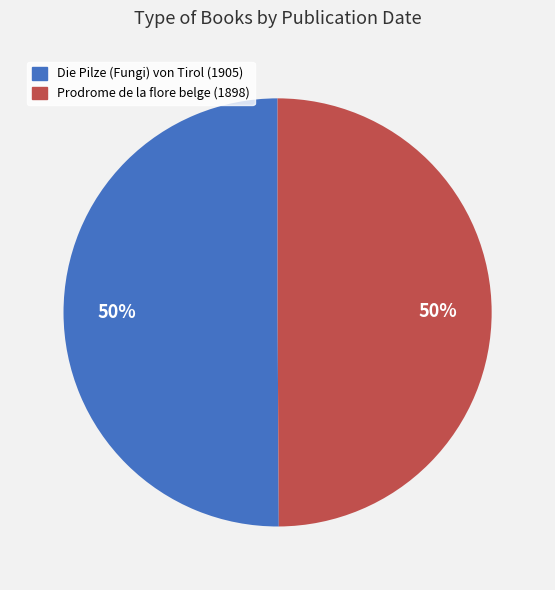

To the nearest percent, what portion does Prodrome de la flore belge (1898) represent?

50%